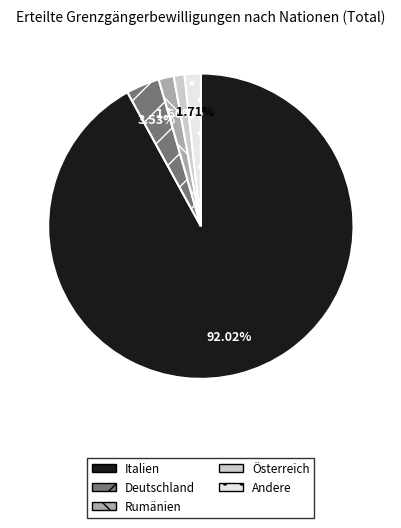

Between Italien and Deutschland, which is larger?

Italien